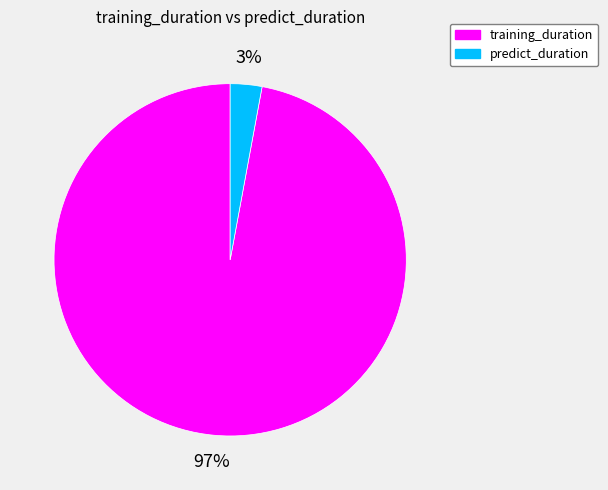

Rank the categories by value from highest to lowest.

training_duration, predict_duration